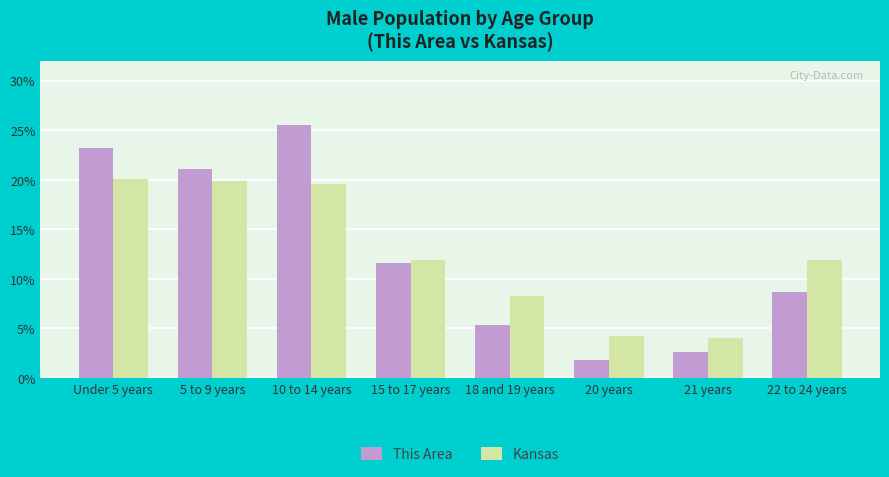

The value of Kansas at 22 to 24 years is 11.9. True or false?

True